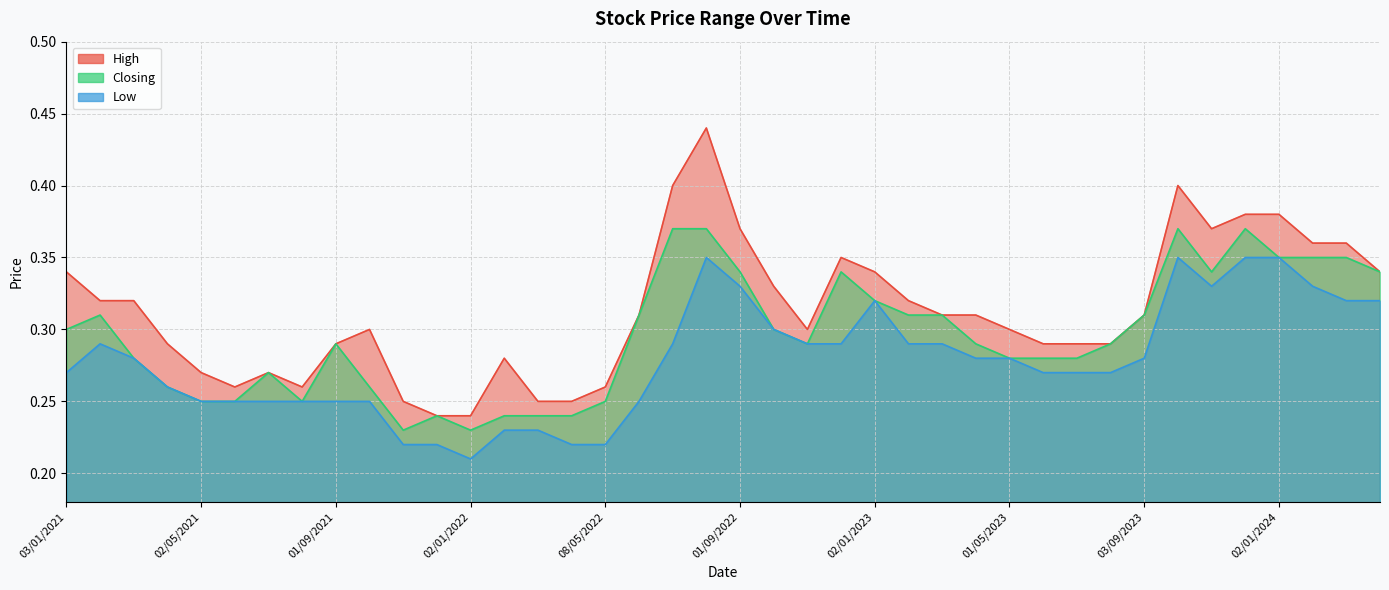

At which category is the sum across all series the highest?

01/08/2022